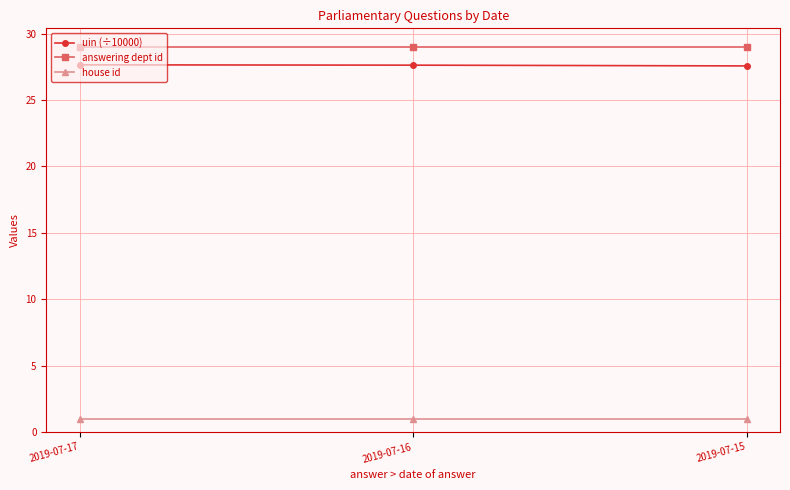

What is the highest value of the house id series?

1.0